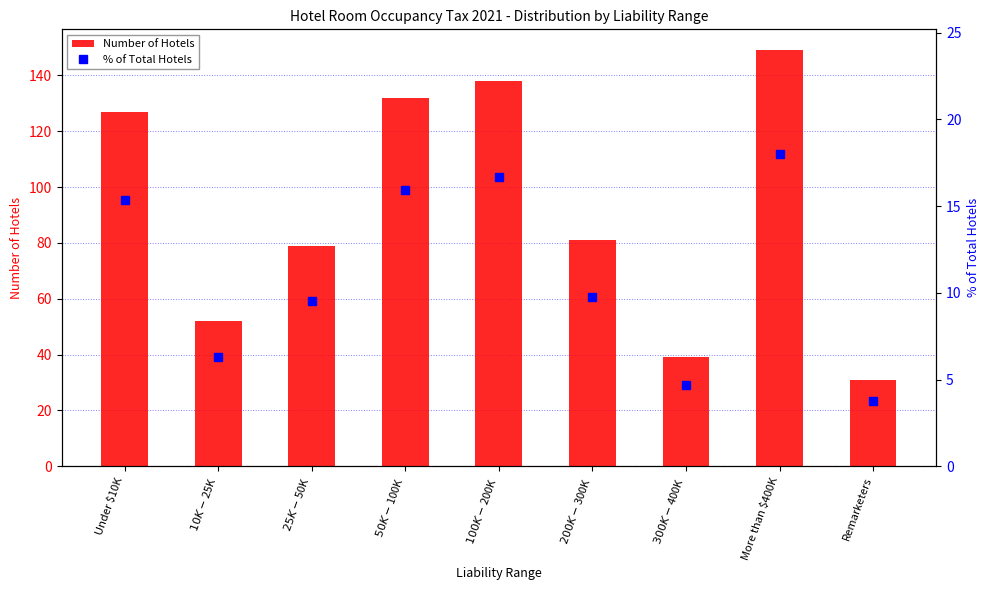

At which category does the chart reach its minimum across all series?

Remarketers